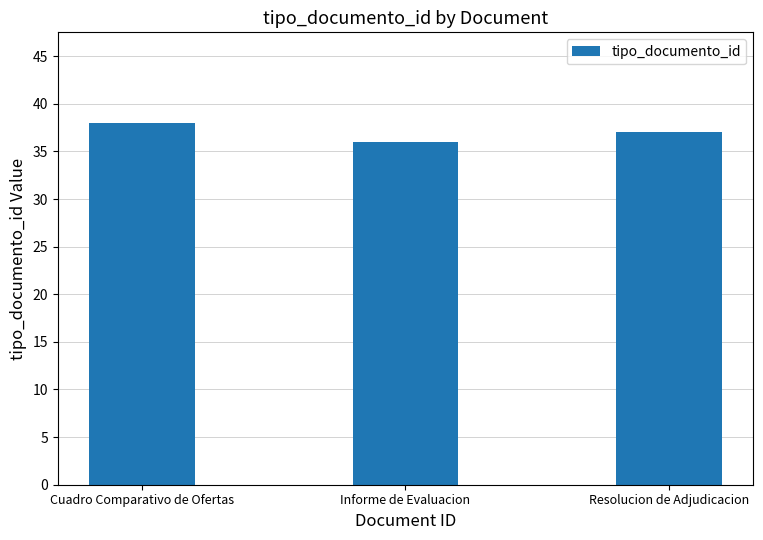

Which label corresponds to the smallest value in the chart?

Informe de Evaluacion